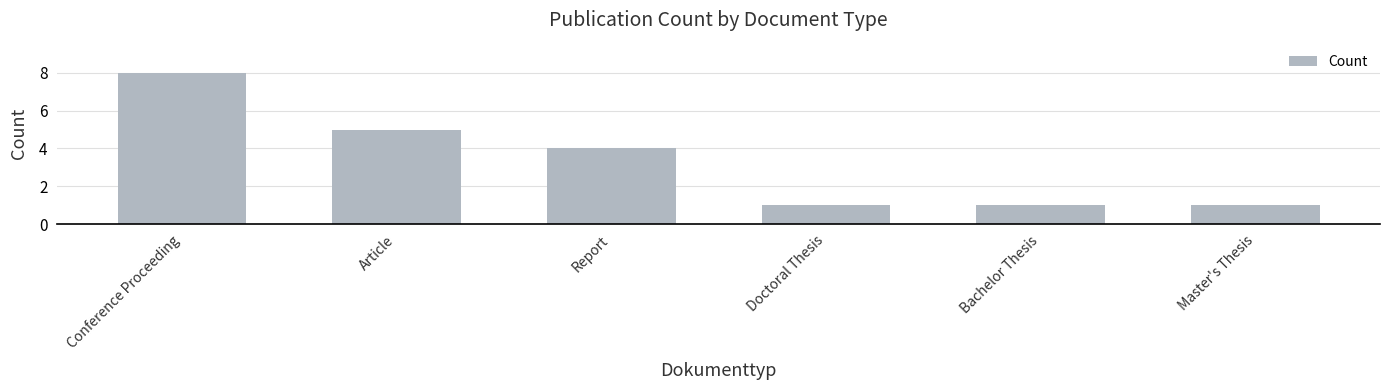

Approximately how many times larger is the value at Master's Thesis compared to Bachelor Thesis?

1.0